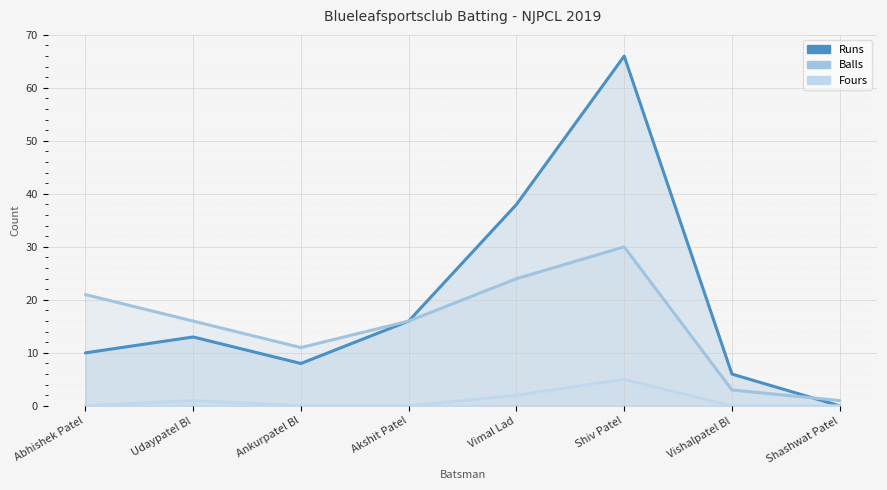

The Balls series shows 16 at Udaypatel Bl. True or false?

True